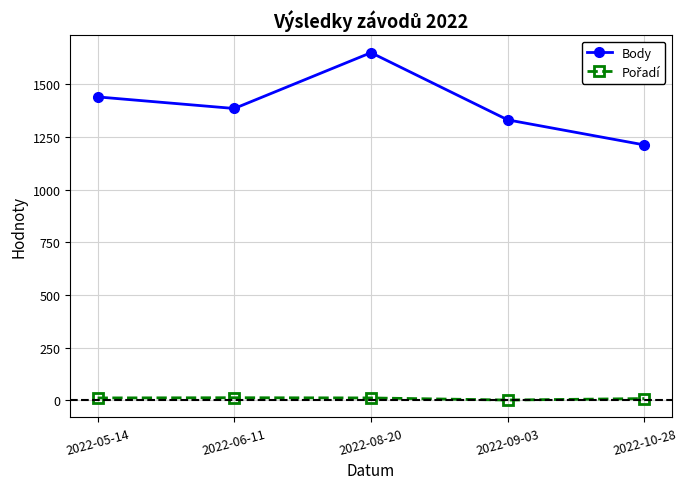

What is the difference between the Body values at 2022-06-11 and 2022-10-28?

173